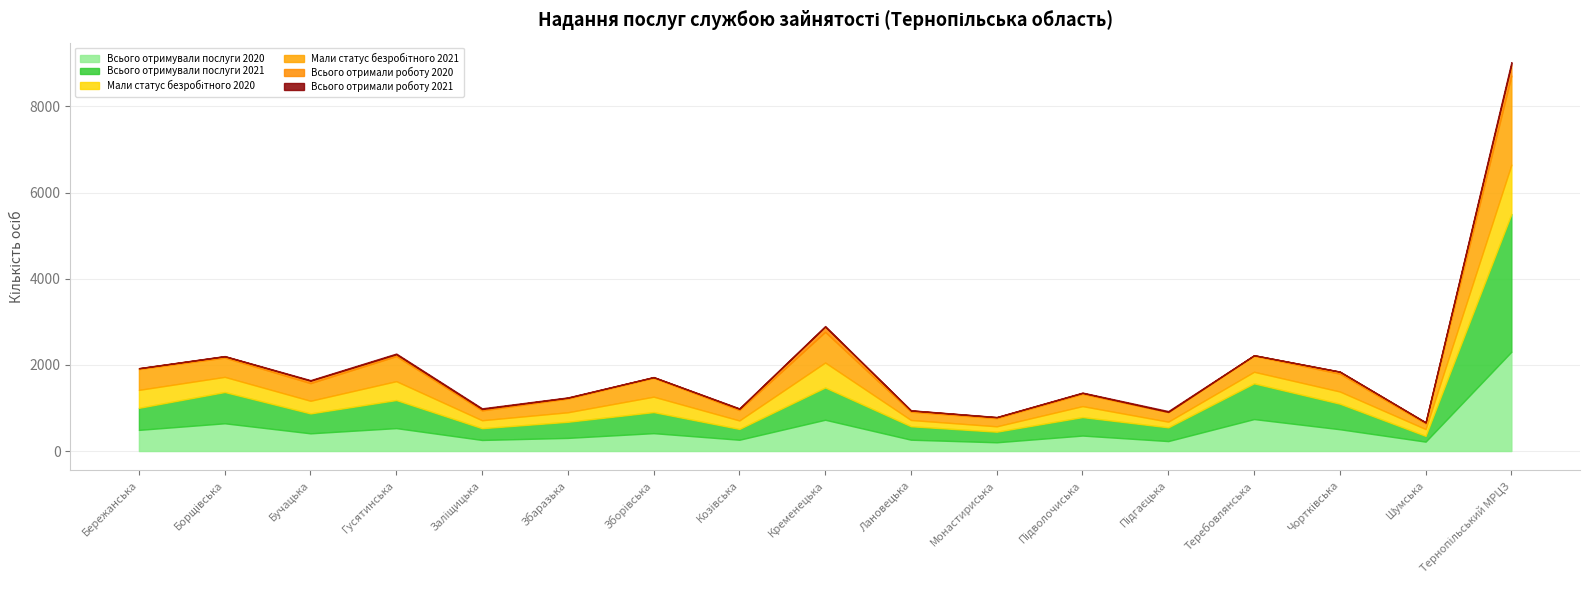

Does the chart display data point markers on the line(s)?

No